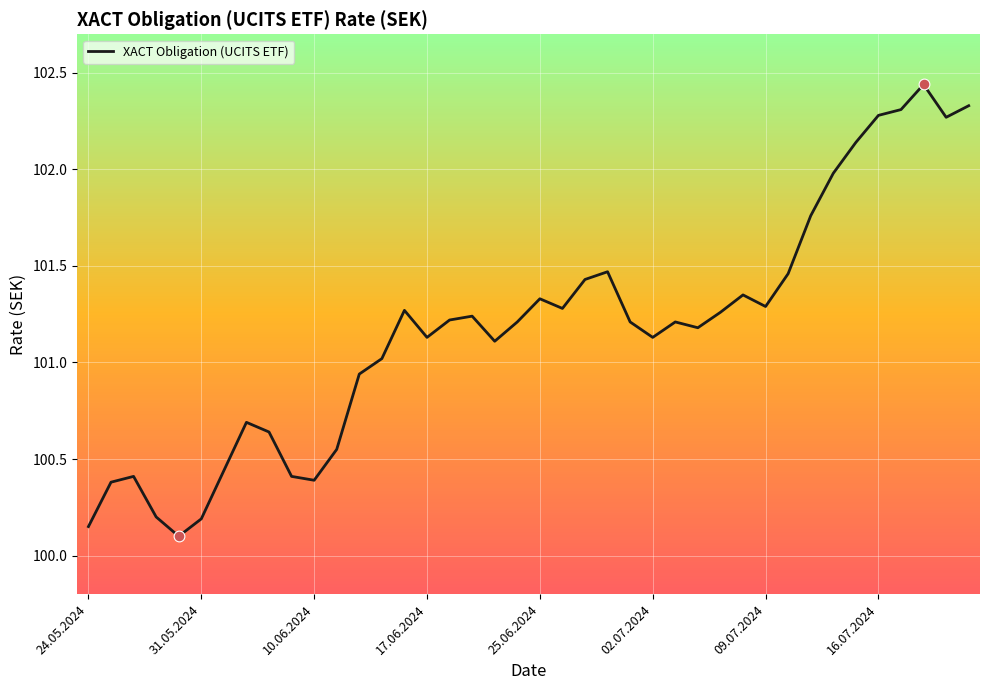

What is the minimum value shown in the chart?

100.1